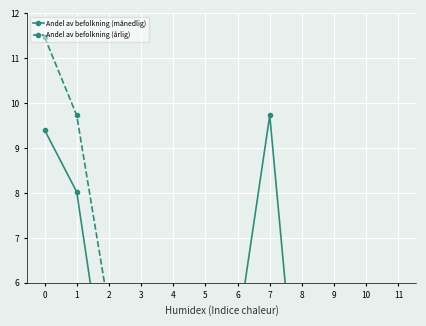

How many values in the Andel av befolkning (årlig) series are below 4?

5